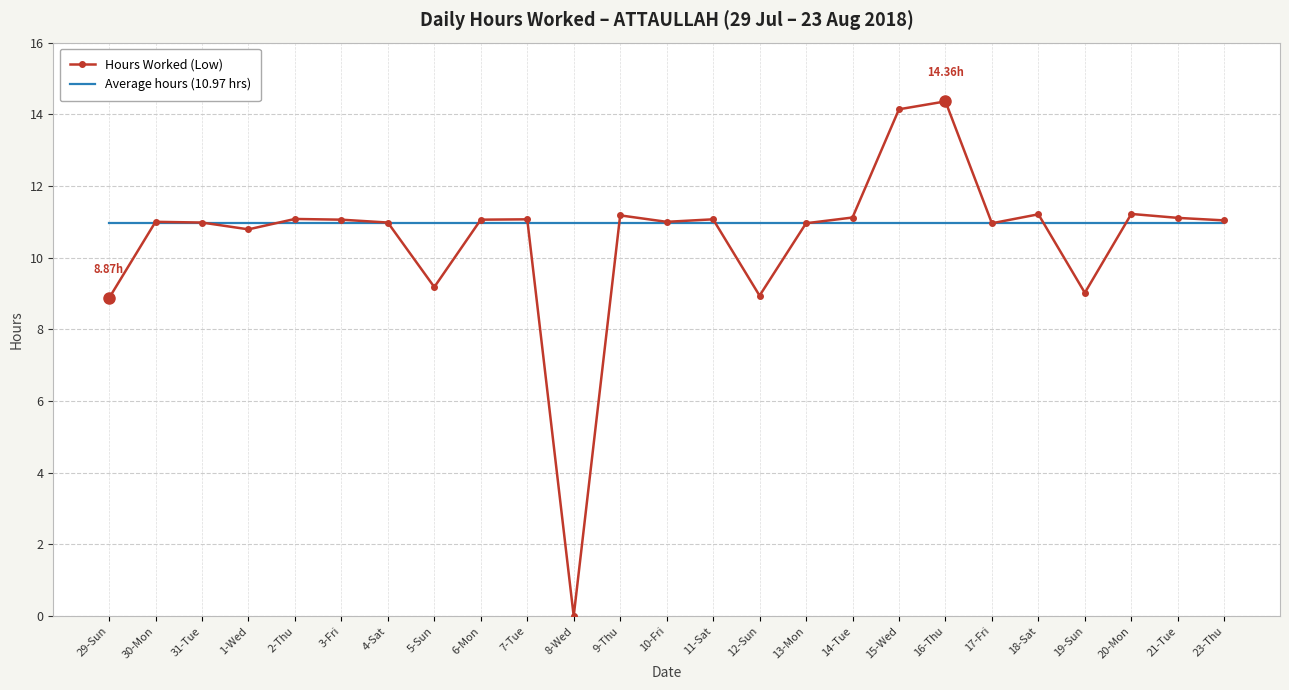

Which series changed the most between 5-Sun and 15-Wed?

Hours Worked (Low)